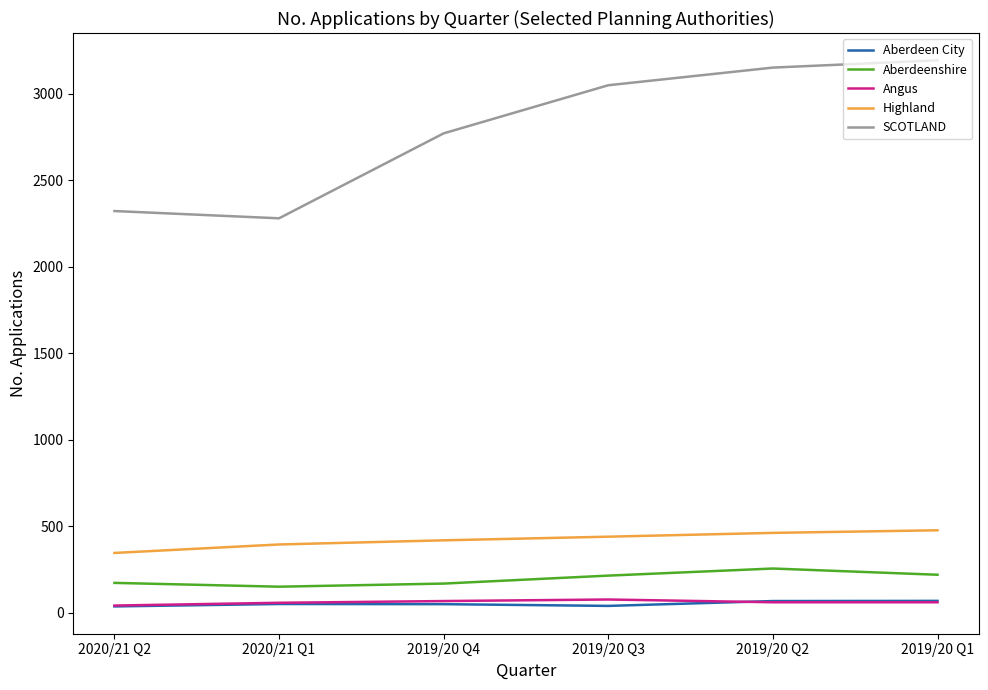

Which series has the largest total across all categories?

SCOTLAND